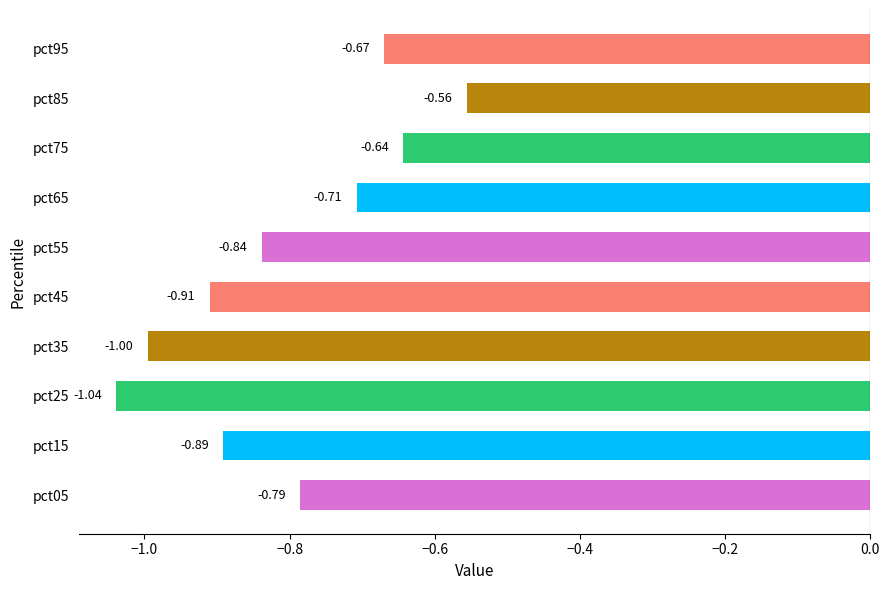

What is the change in value from pct35 to pct75?

+0.4